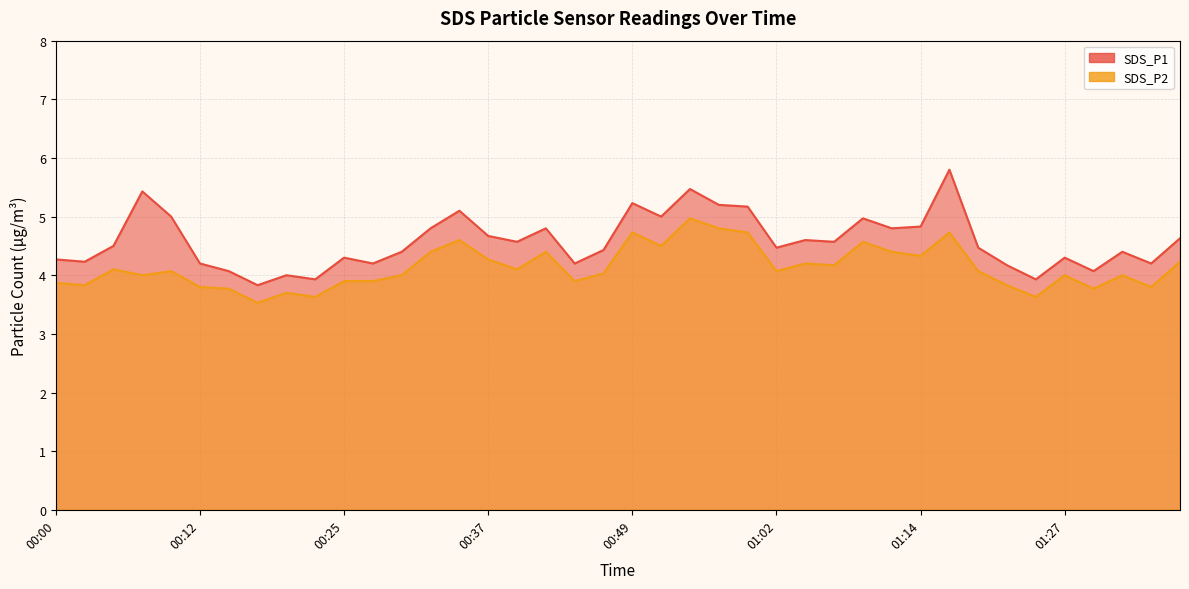

At which category is the sum across all series the highest?

01:17